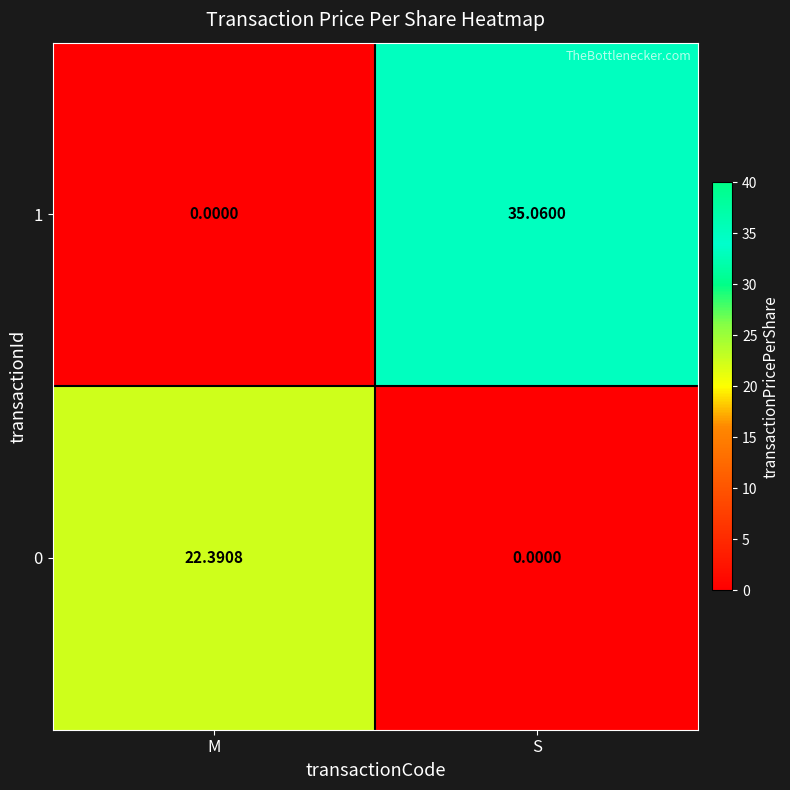

At which label does 0 reach its peak?

M